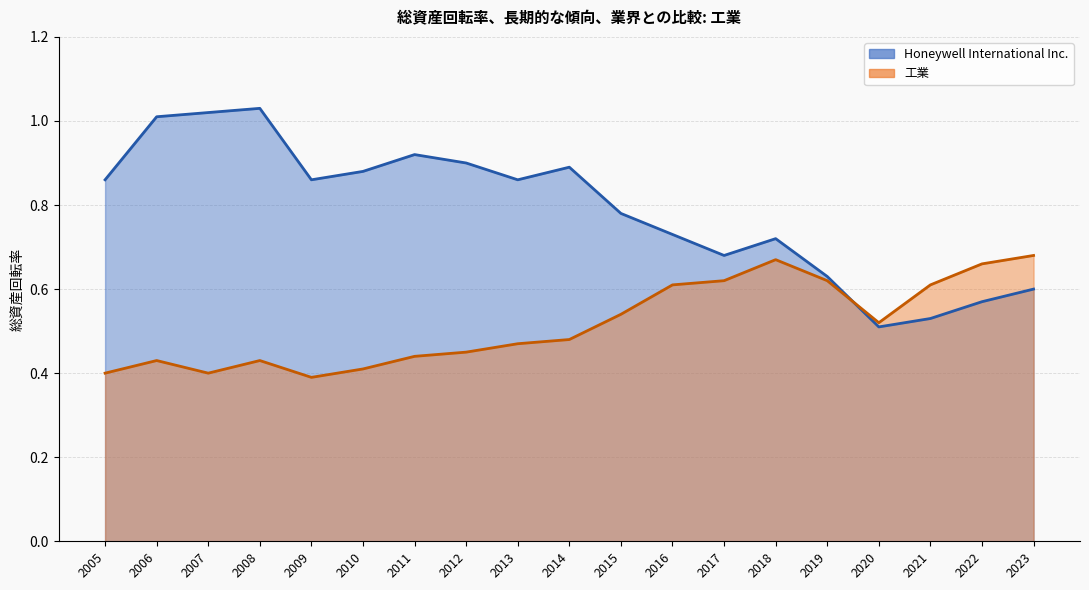

List the series in order of their peak value, lowest first.

工業, Honeywell International Inc.